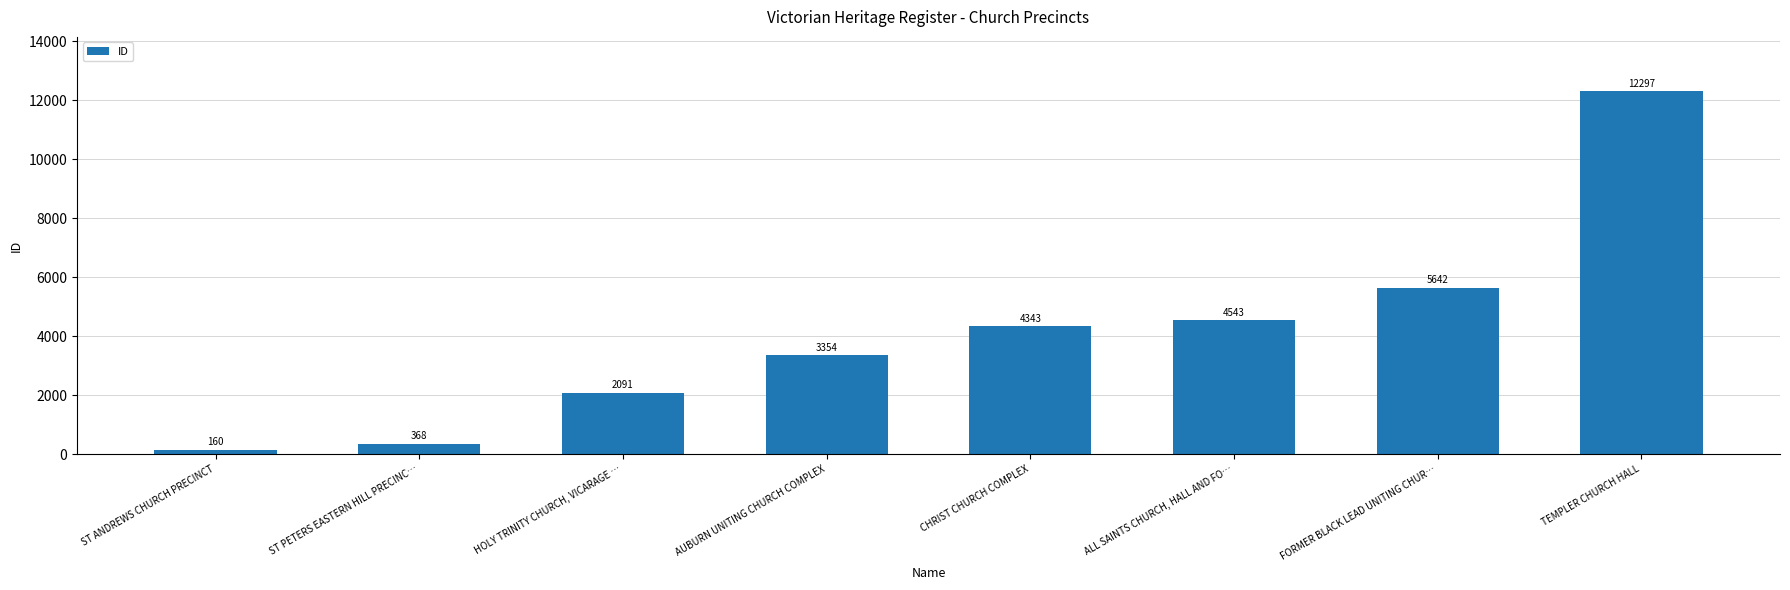

What position from the right is CHRIST CHURCH COMPLEX?

4